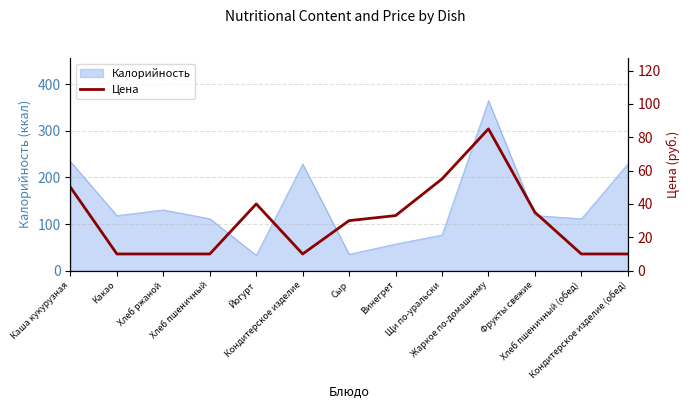

Is it true that the value at Жаркое по-домашнему is 85?

True